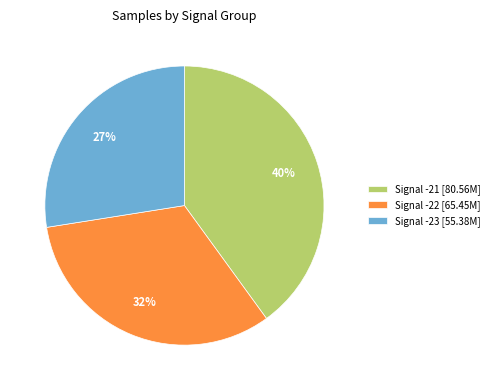

What is the ratio of the value at Signal -23 [55.38M] to the value at Signal -22 [65.45M]?

0.8